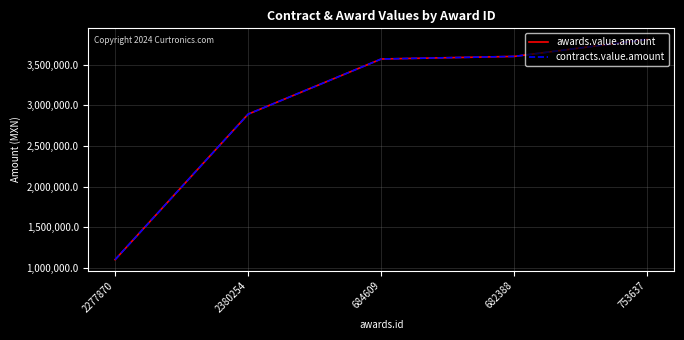

Is it true that contracts.value.amount equals 993610.3 at 684609?

False